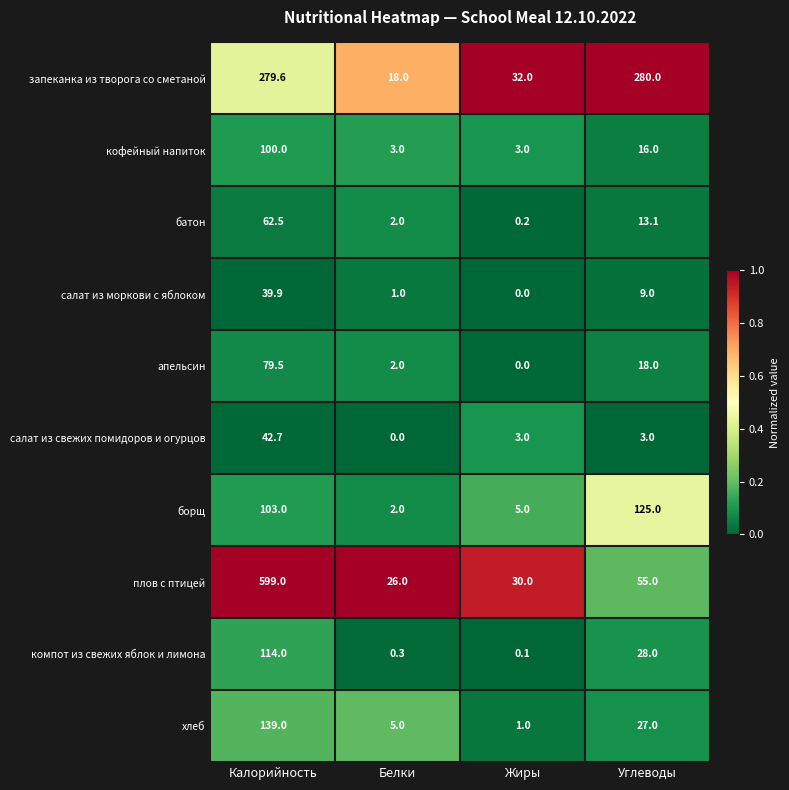

What is the difference between the апельсин values at Калорийность and Белки?

77.5